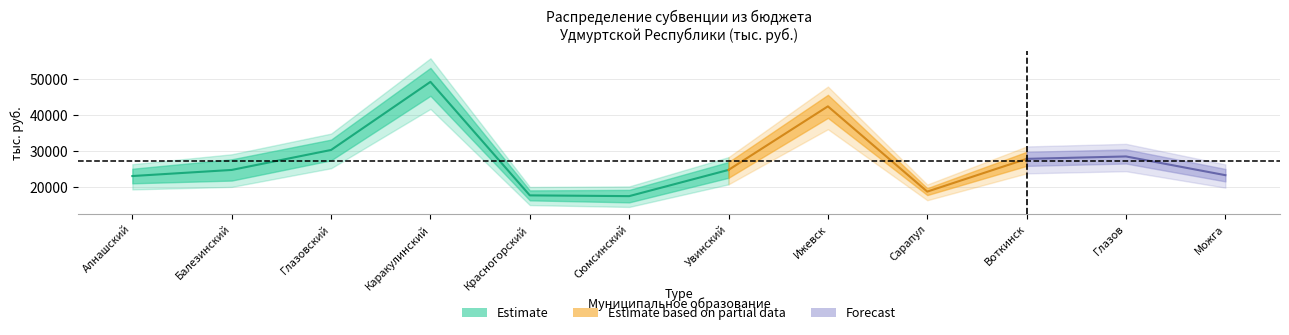

At which label does 2018 год first exceed 27813?

Глазовский